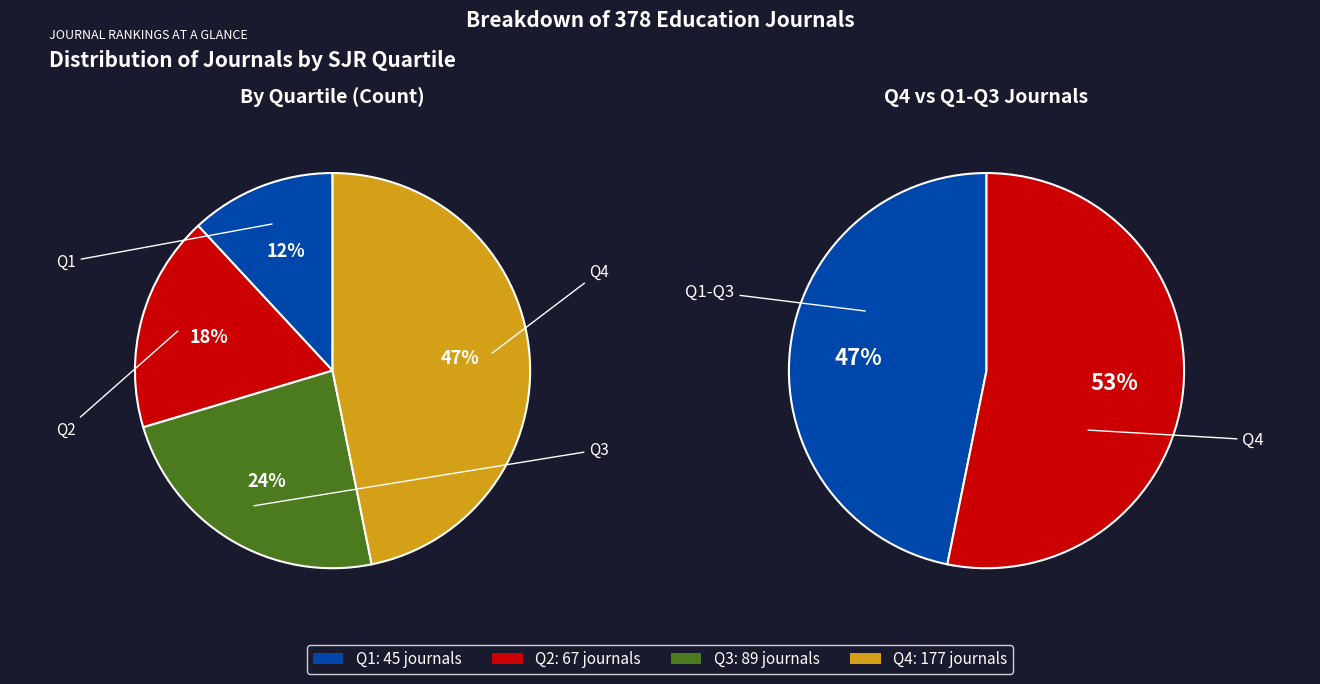

To the nearest percent, what percentage of the pie is Q3?

24%